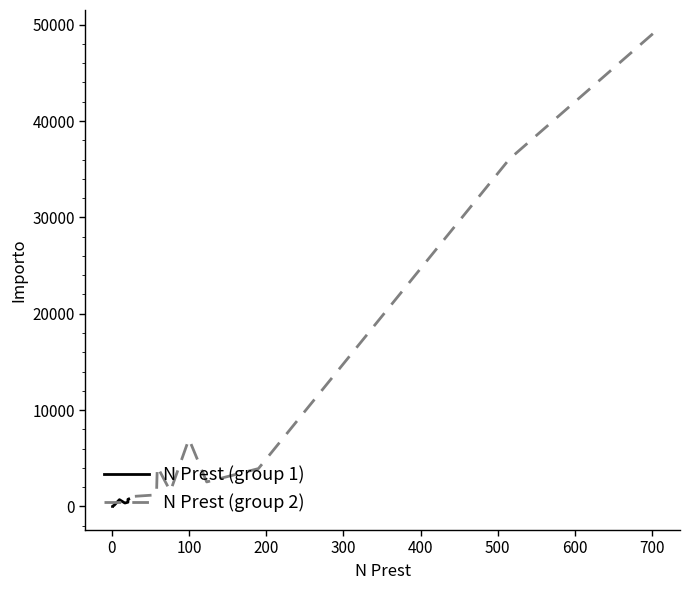

What is the maximum value for Importo?

49070.0